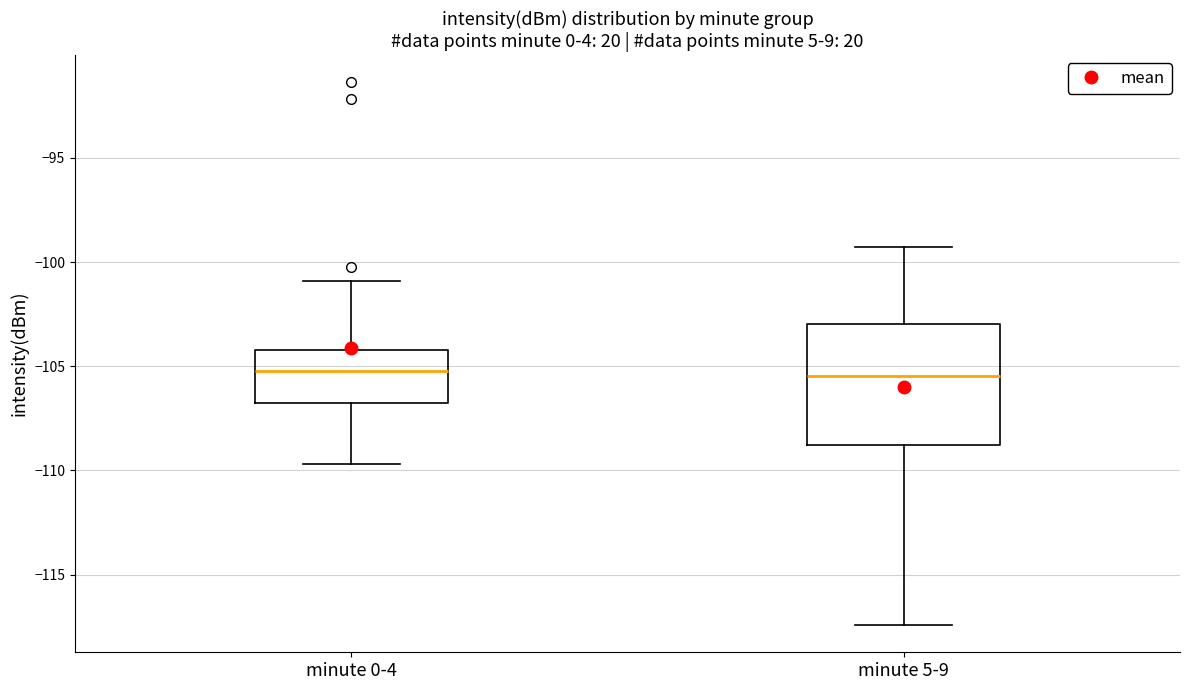

Comparing the boxes themselves (not the whiskers), which one is the tallest?

minute 5-9